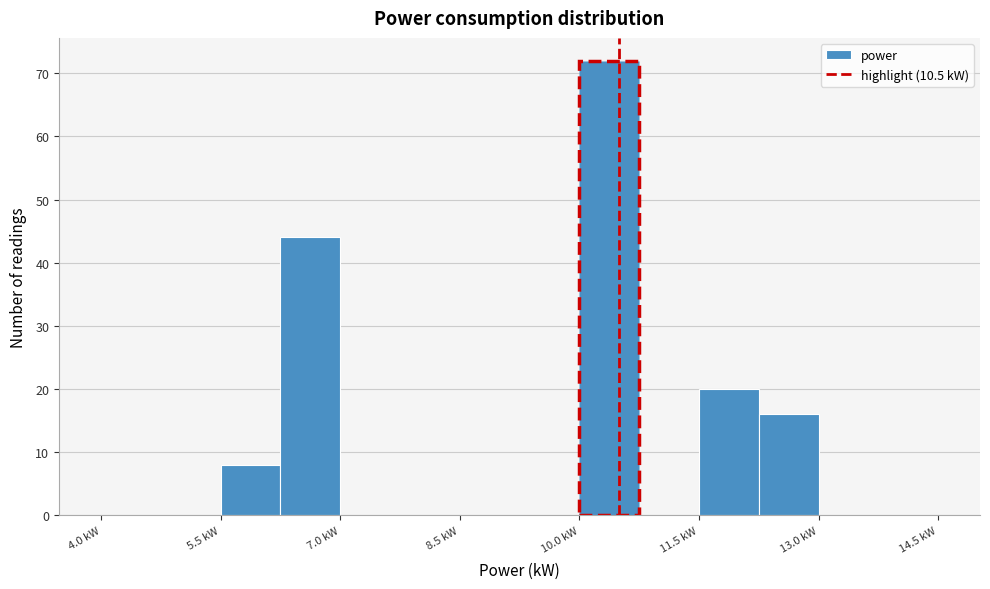

Read against the x-axis, roughly where is the centre of the tallest bar?

10.4